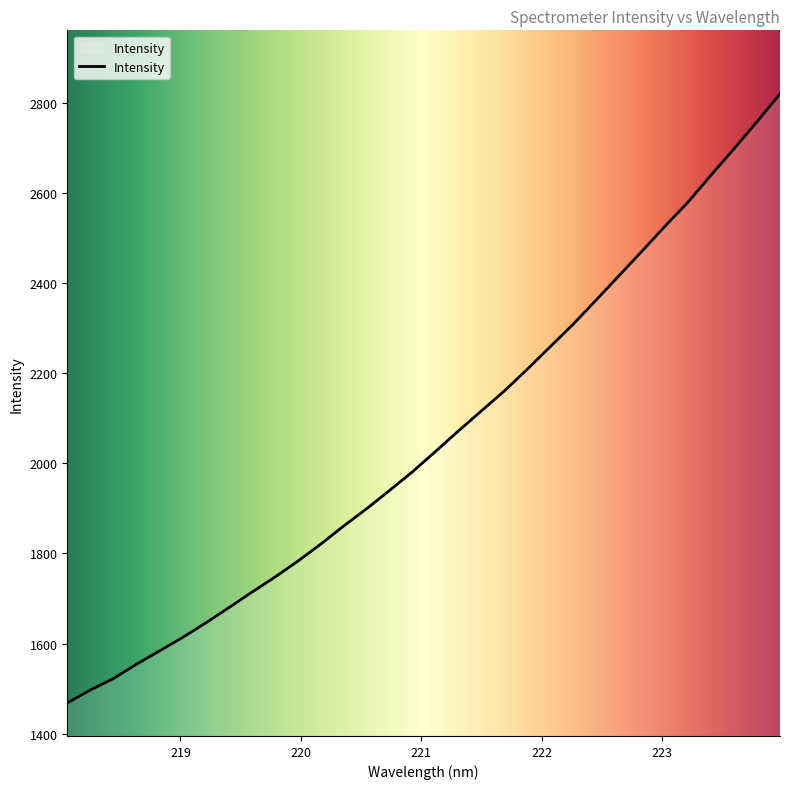

What is the greatest value displayed?

2820.1